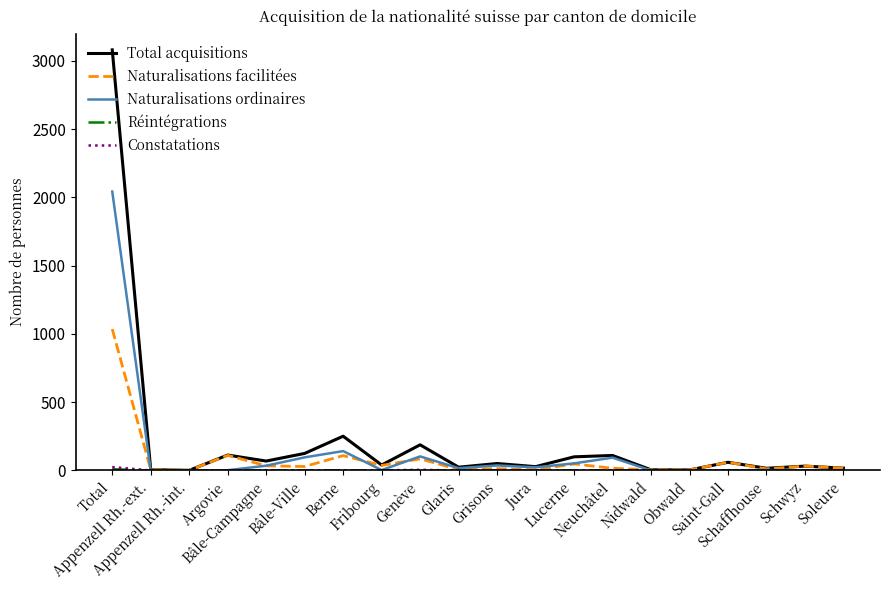

How many lines are shown in the chart?

5